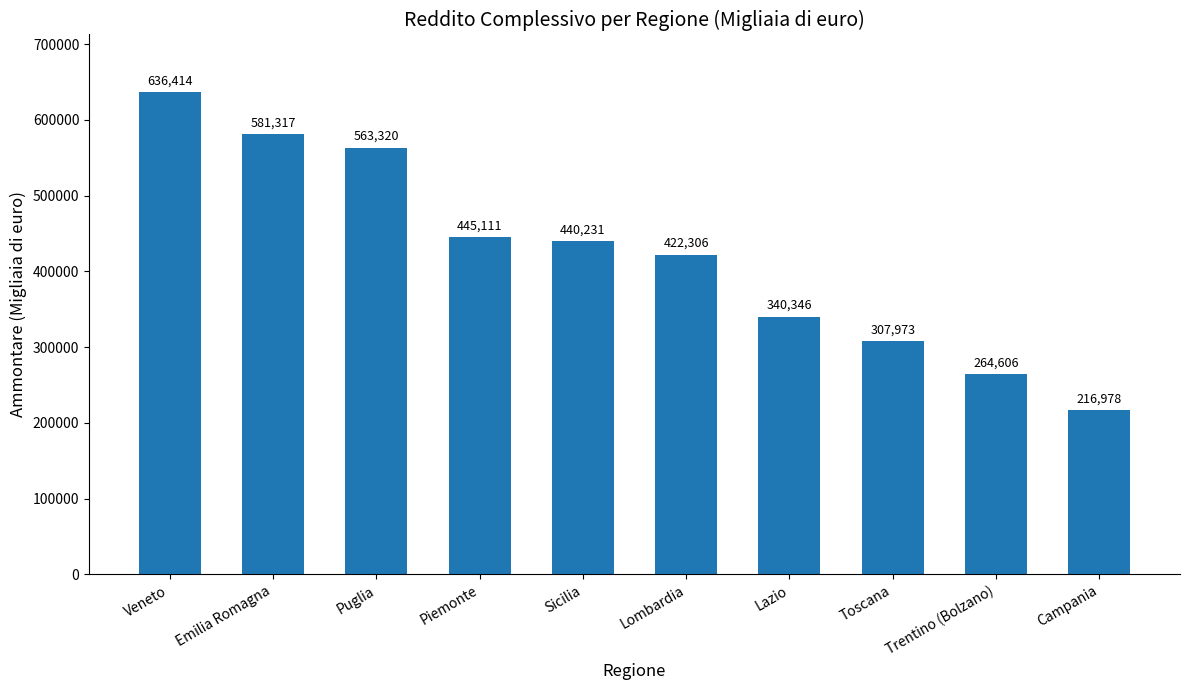

Reading left to right, what are all the values shown in this chart?

Veneto=636414	Emilia Romagna=581317	Puglia=563320	Piemonte=445111	Sicilia=440231	Lombardia=422306	Lazio=340346	Toscana=307973	Trentino (Bolzano)=264606	Campania=216978